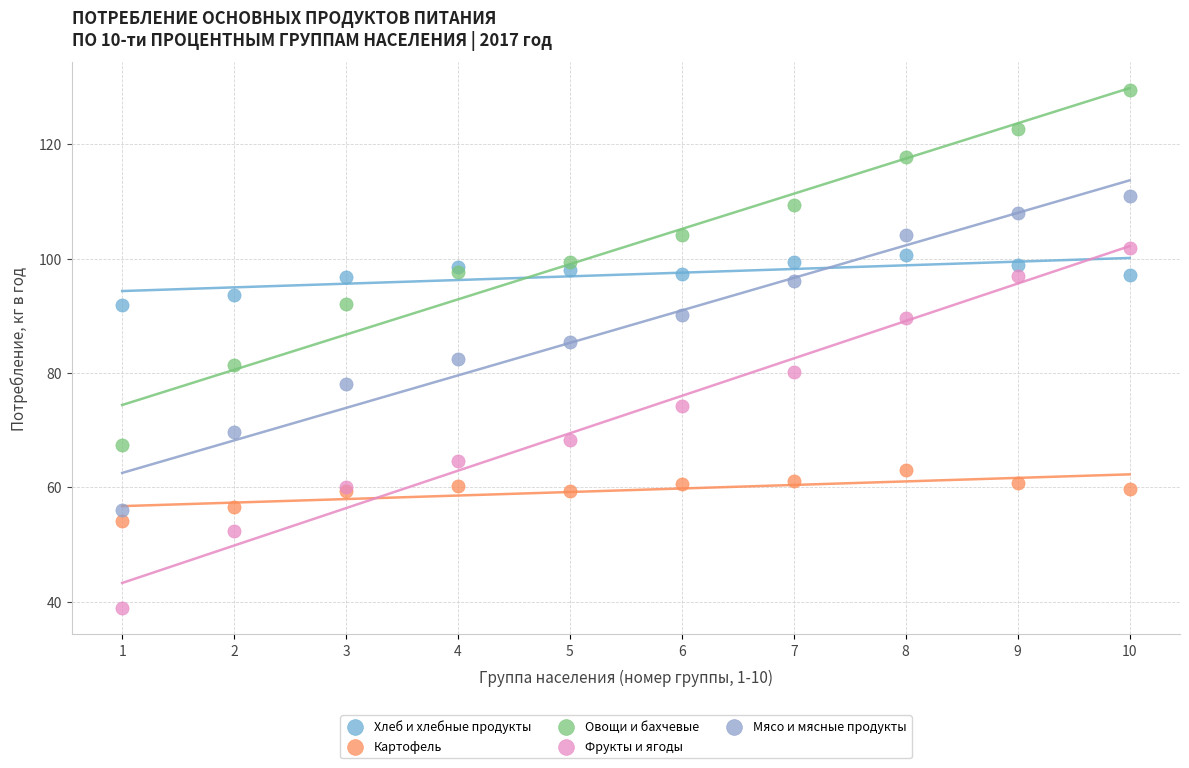

Which series contains the lowest Y value?

Фрукты и ягоды